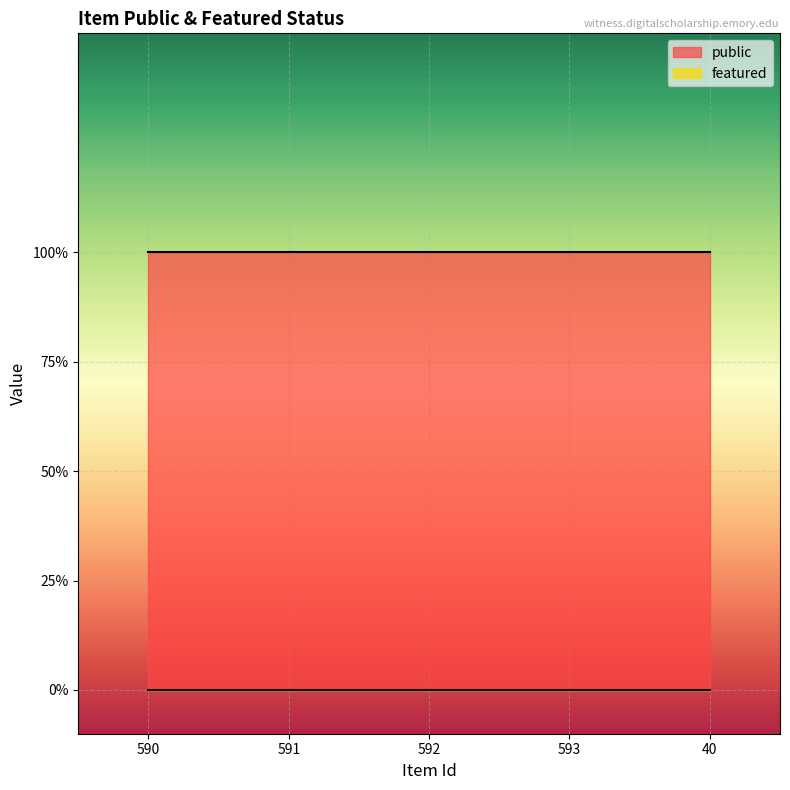

True or false: featured and public intersect in this chart.

False